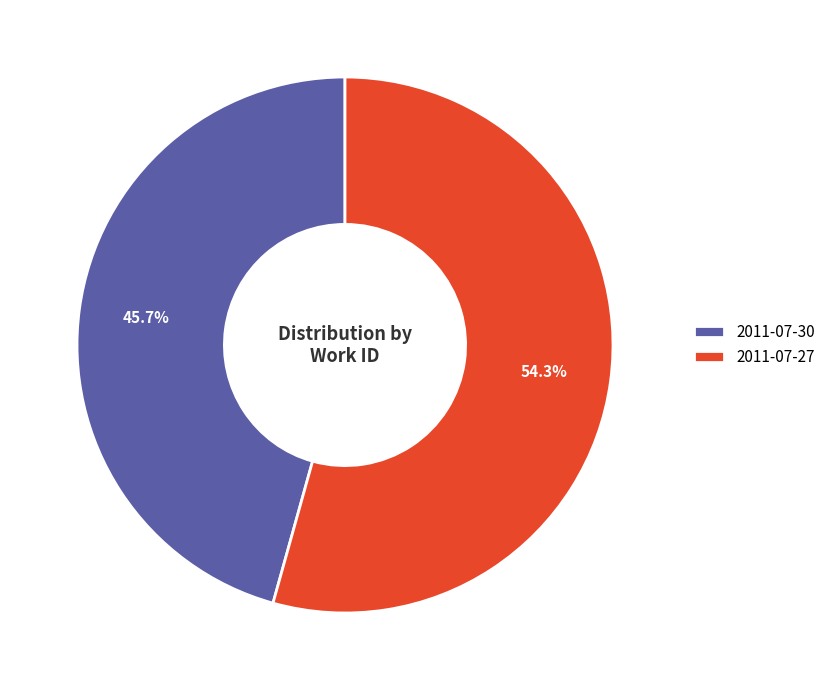

How many slices are in this pie chart?

2